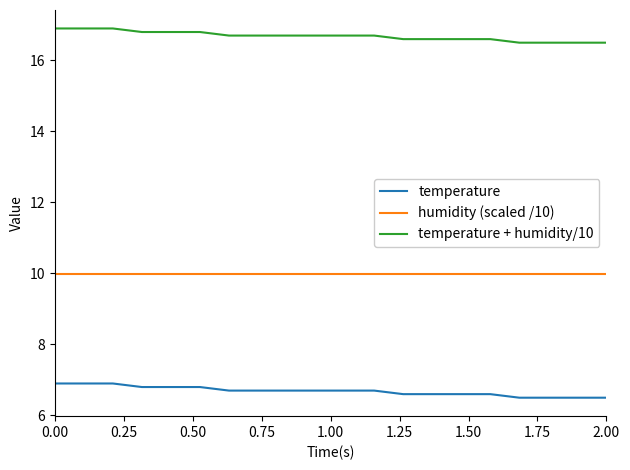

Which series has the largest total across all categories?

temperature + humidity/10